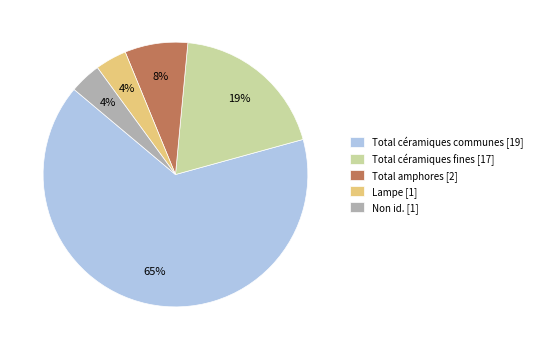

Is it true that Lampe [1] is 4% of the pie?

True